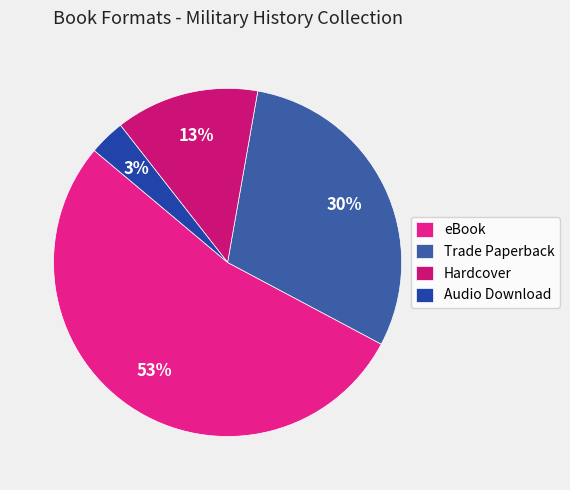

Which category has the biggest portion of the pie?

eBook